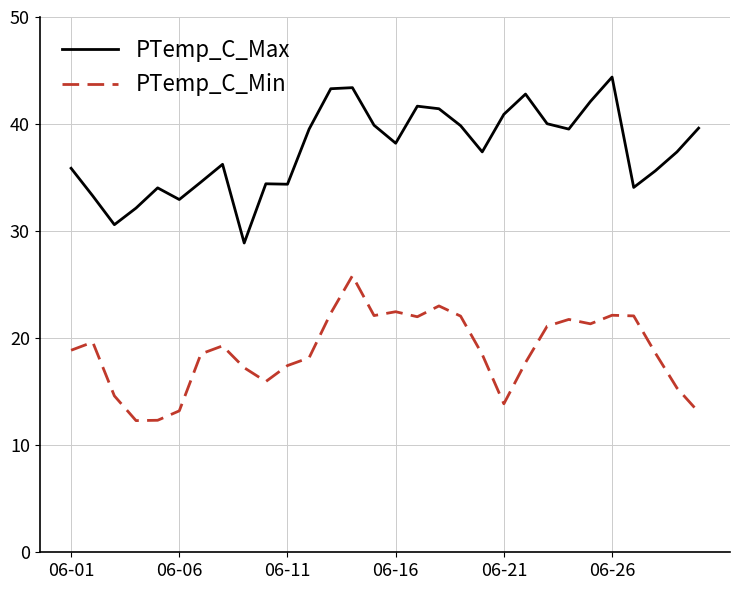

What is the difference between the maximum and minimum values in the PTemp_C_Max series?

15.5